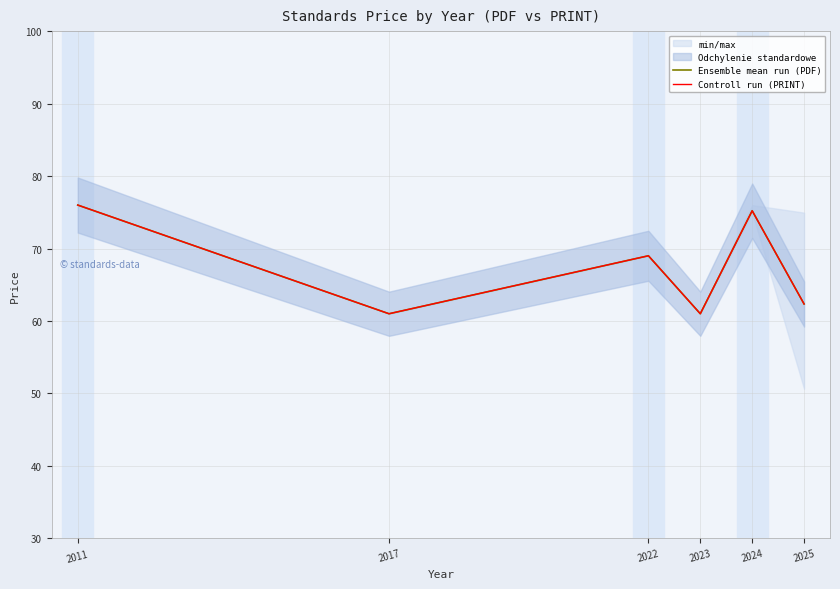

What is the value of the Ensemble mean run (PDF) point at the 4th from the left?

61.0